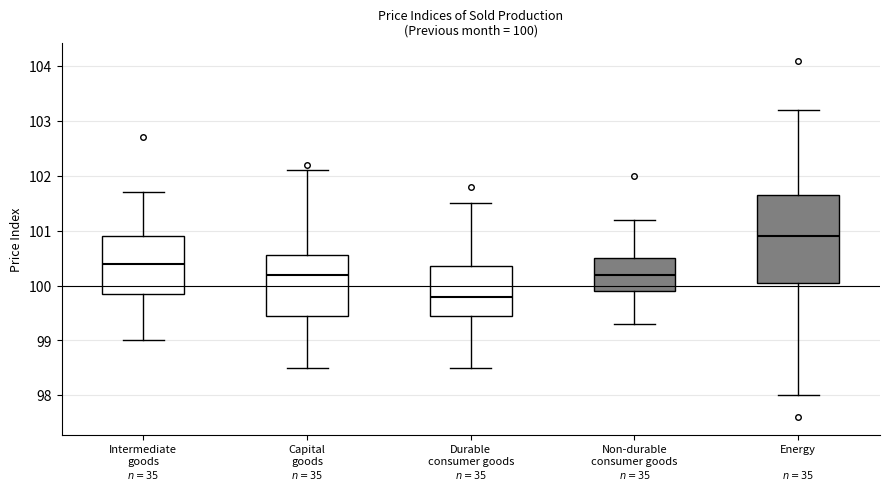

Which box's median line is the lowest?

Durable consumer goods